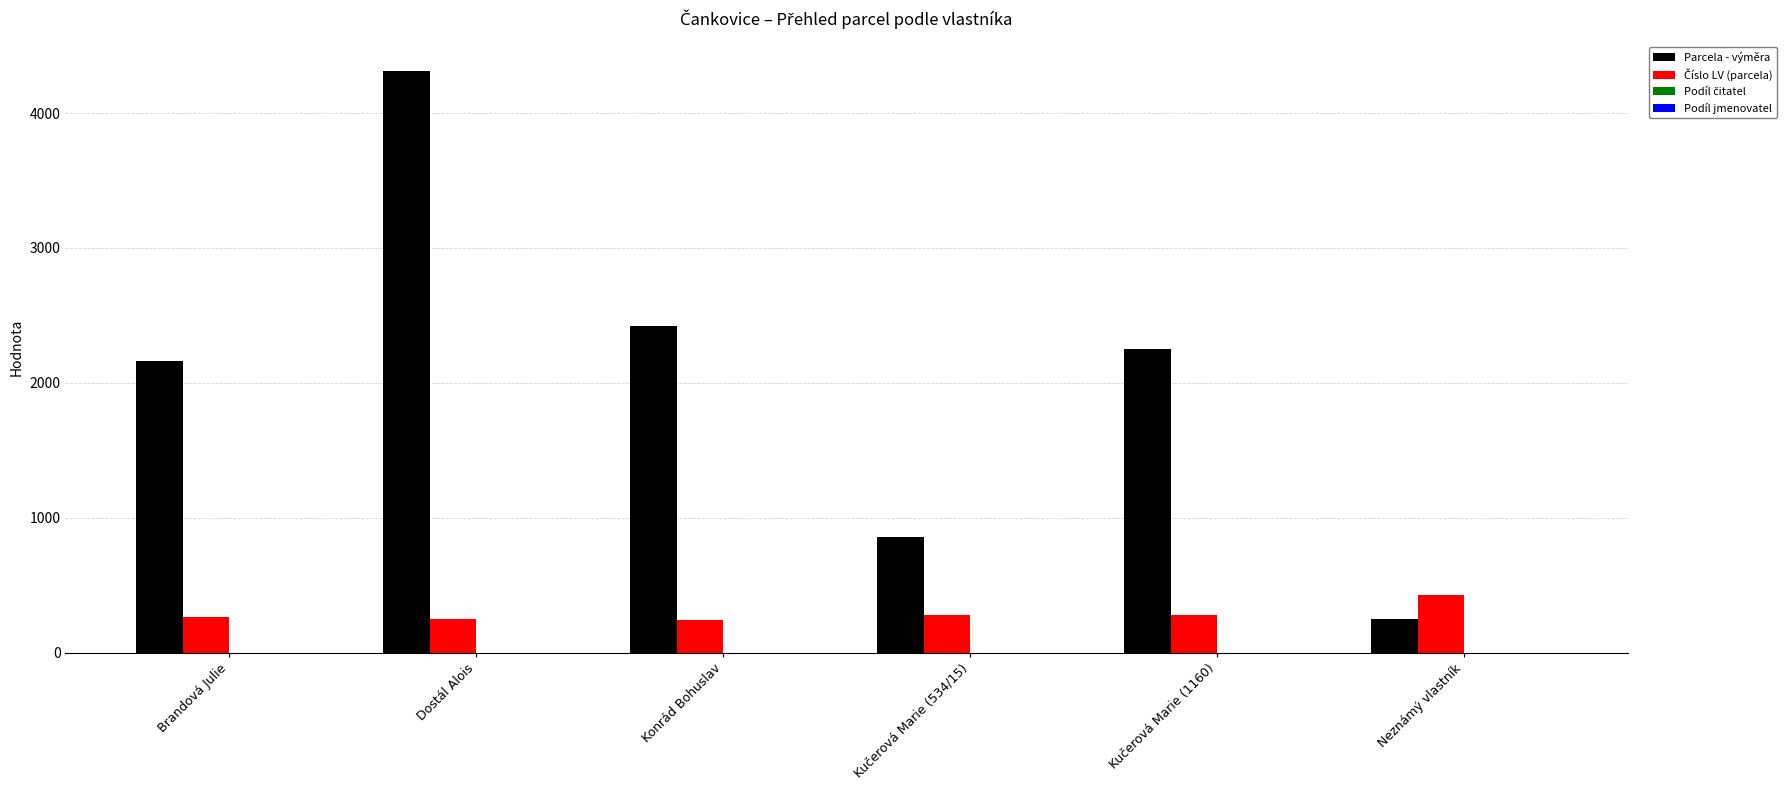

At which category is the sum across all series the highest?

Dostál Alois